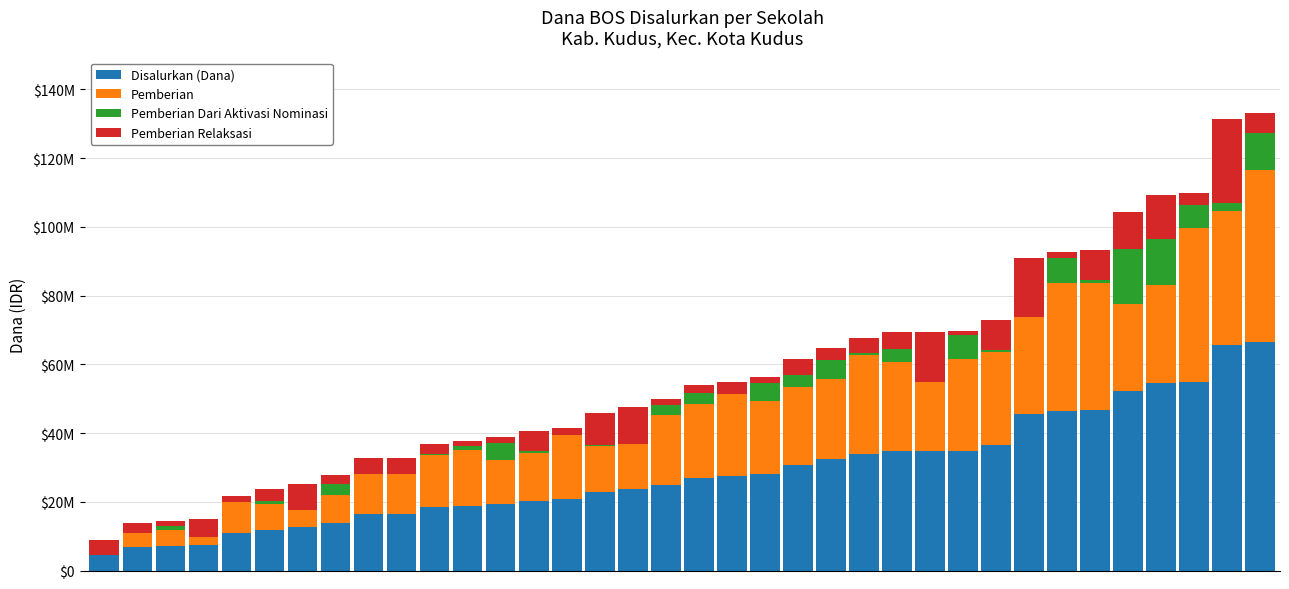

At which category is the sum across all series the highest?

35